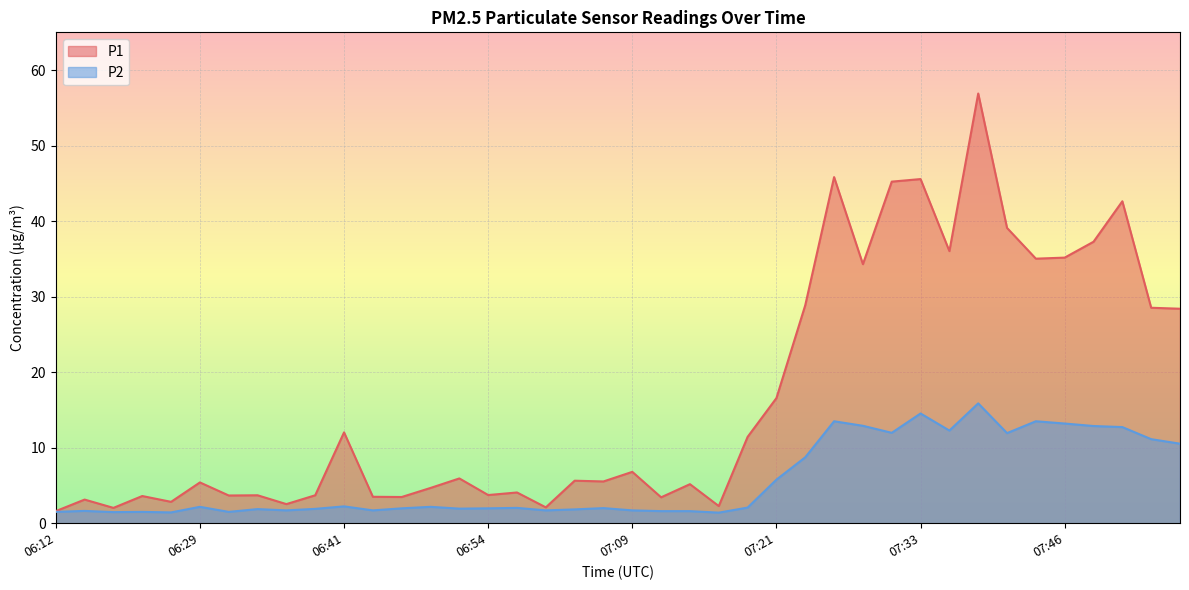

The value of P1 at 07:36 is 36.0. True or false?

True